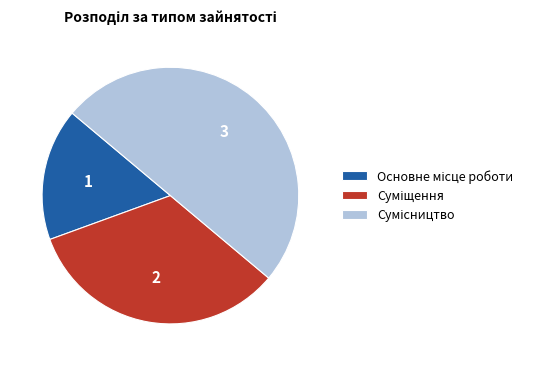

What percentage is the Основне місце роботи slice, to the nearest percent?

17%